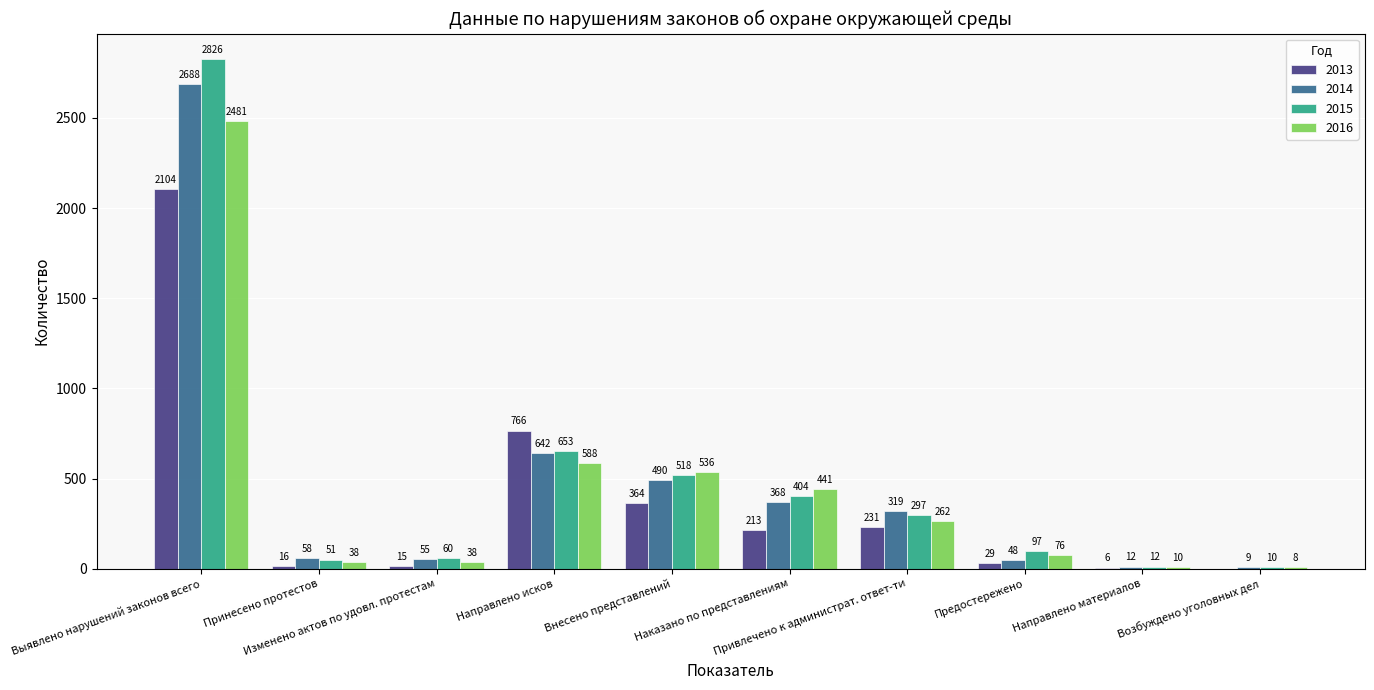

What is the approximate value of 2014 at Внесено представлений?

490